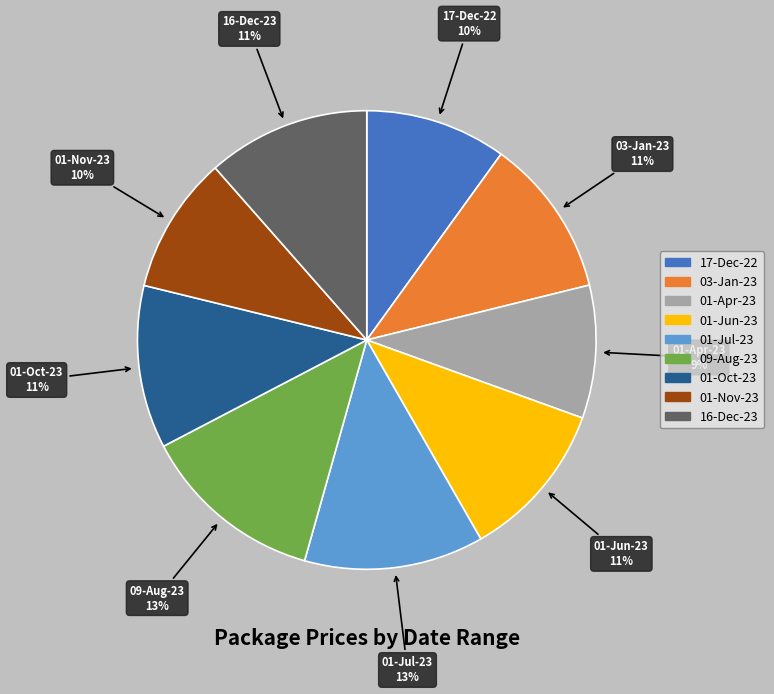

Do 16-Dec-23 and 01-Oct-23 together represent more than half of the pie?

No